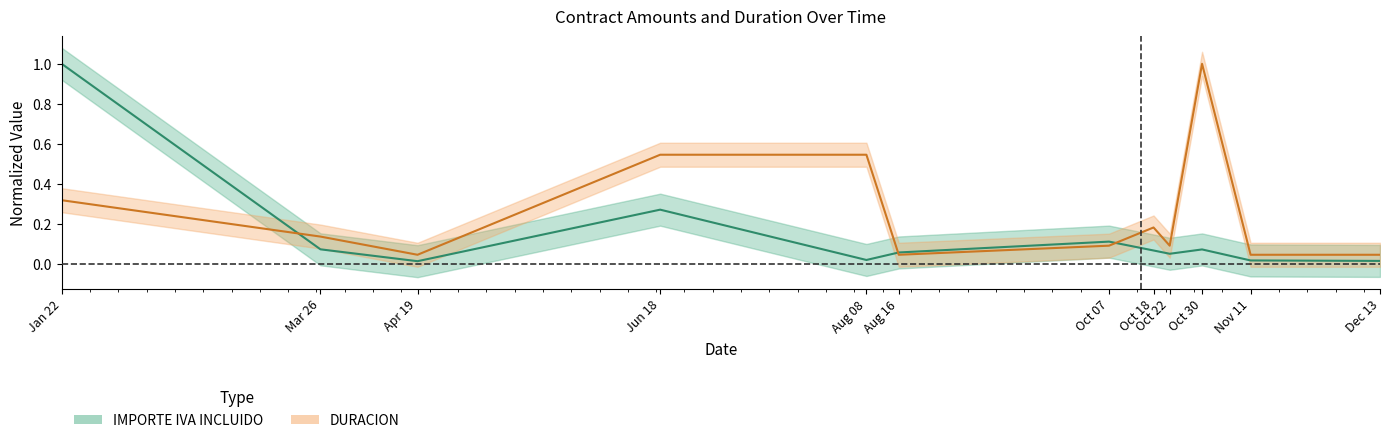

How many intersections are there between IMPORTE IVA INCLUIDO and DURACION?

3